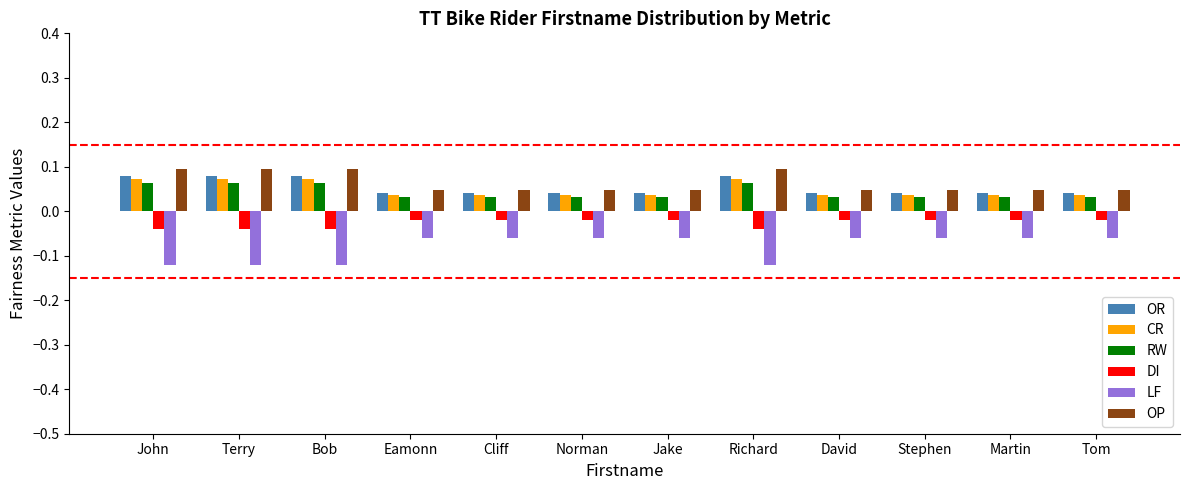

True or false: RW has a value of 0.1 at Bob.

True